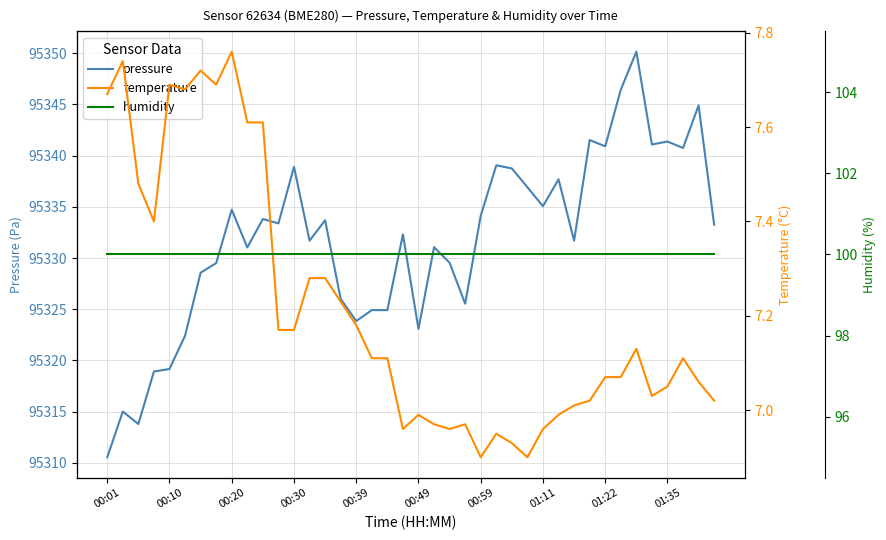

Rank the series by their maximum value, from highest to lowest.

pressure, humidity, temperature